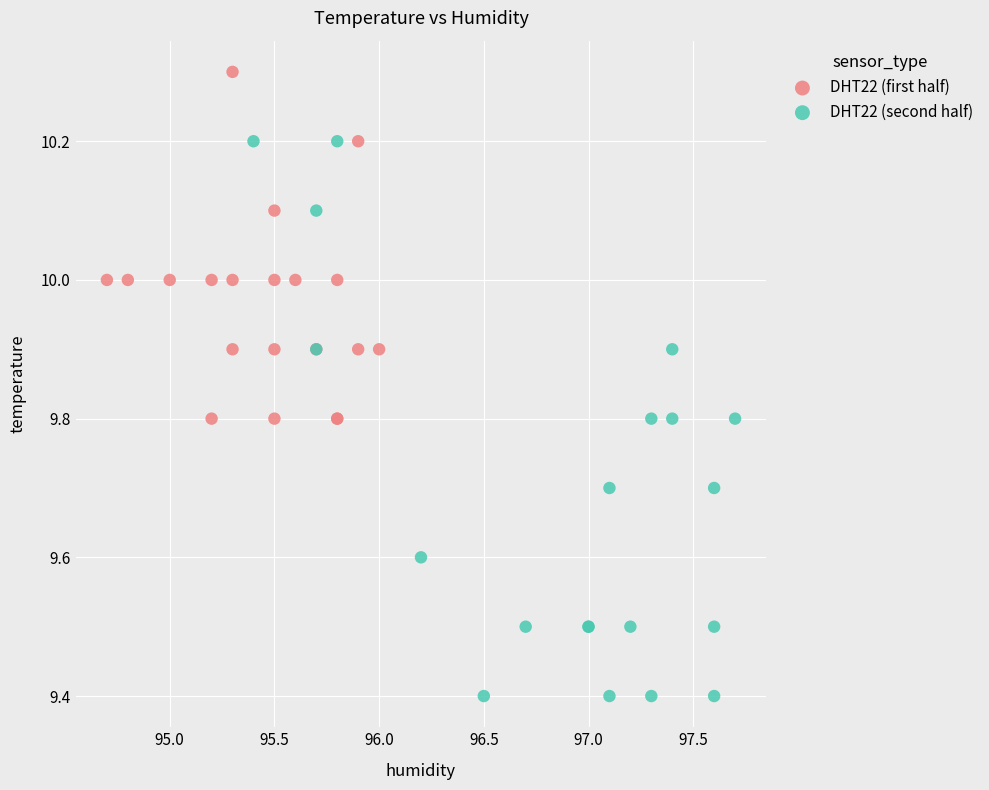

Which series has the largest Y range (max minus min)?

DHT22 (second half)